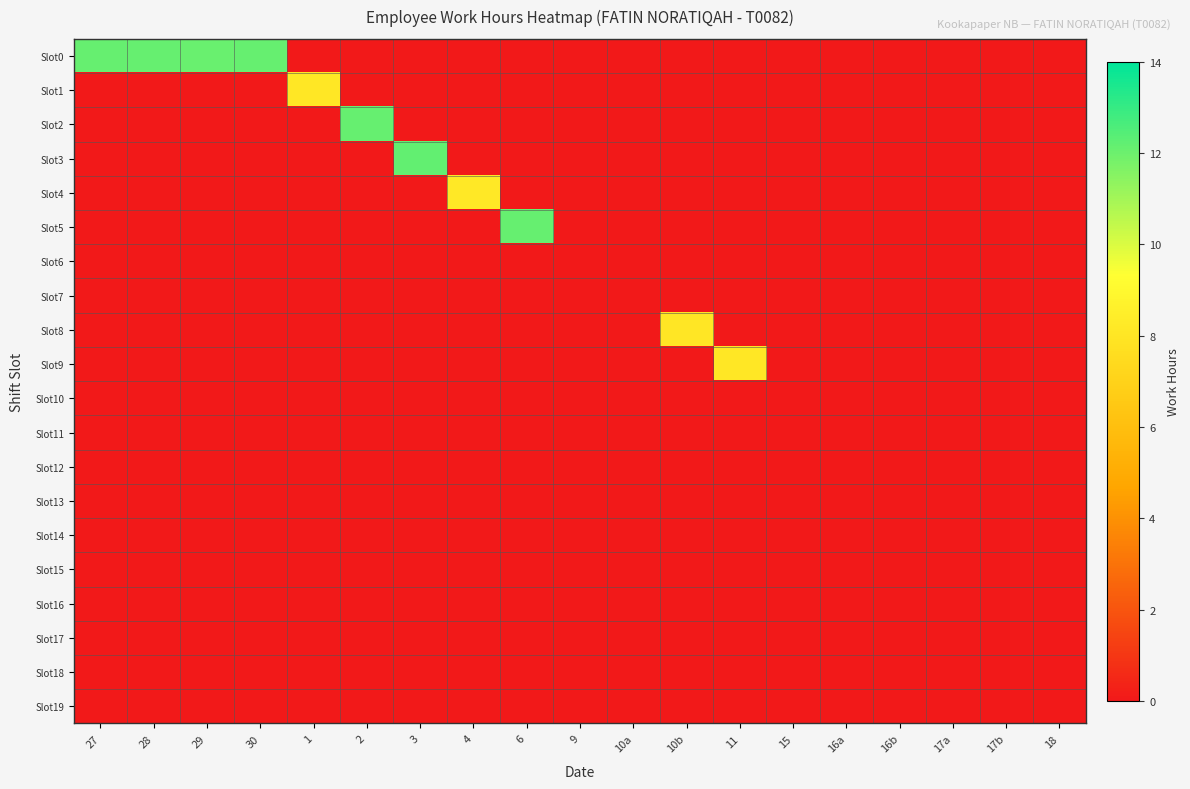

Count the number of categories in the chart.

19